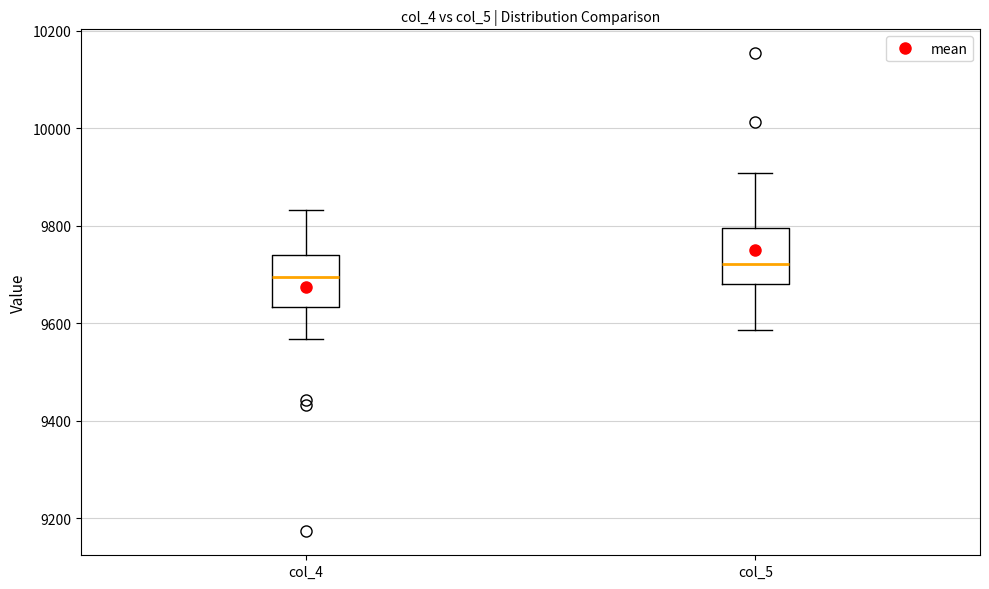

Which box has the highest median line?

col_5